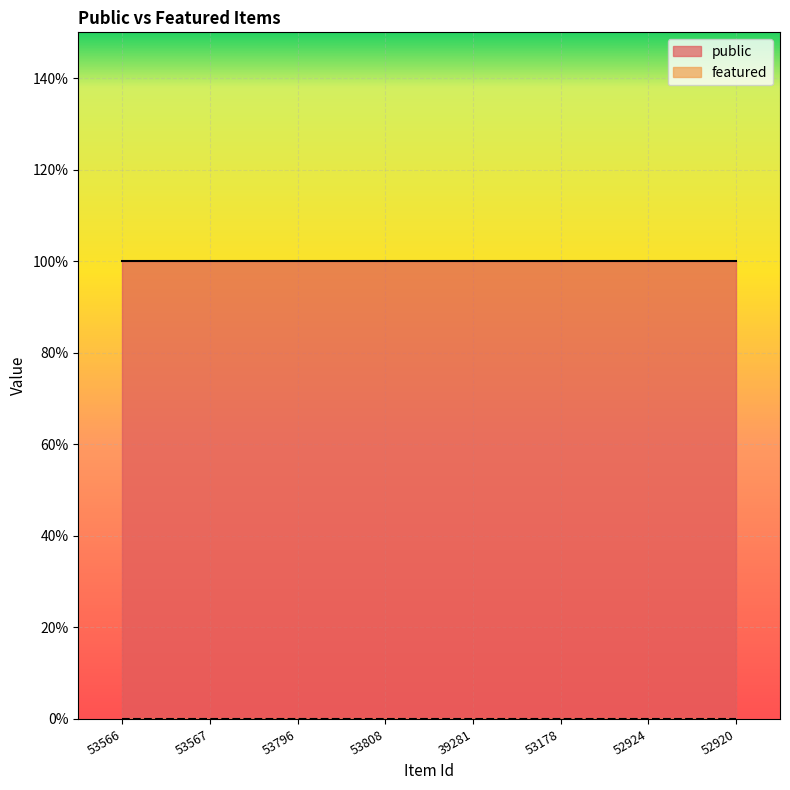

Rank the series by their average value, from lowest to highest.

featured, public